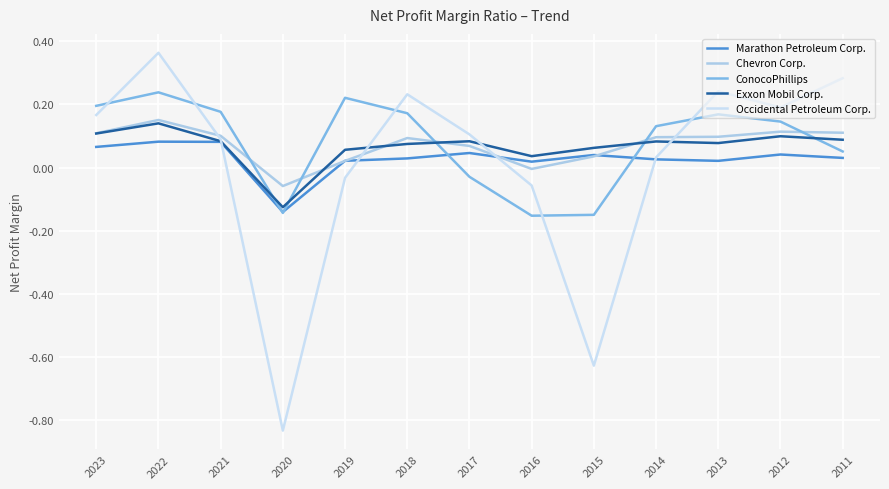

Reading left to right, extract all data points from this chart.

Marathon Petroleum Corp.: 2023=0.1	2022=0.1	2021=0.1	2020=-0.1	2019=0.0	2018=0.0	2017=0.0	2016=0.0	2015=0.0	2014=0.0	2013=0.0	2012=0.0	2011=0.0
Chevron Corp.: 2023=0.1	2022=0.2	2021=0.1	2020=-0.1	2019=0.0	2018=0.1	2017=0.1	2016=-0.0	2015=0.0	2014=0.1	2013=0.1	2012=0.1	2011=0.1
ConocoPhillips: 2023=0.2	2022=0.2	2021=0.2	2020=-0.1	2019=0.2	2018=0.2	2017=-0.0	2016=-0.2	2015=-0.1	2014=0.1	2013=0.2	2012=0.1	2011=0.1
Exxon Mobil Corp.: 2023=0.1	2022=0.1	2021=0.1	2020=-0.1	2019=0.1	2018=0.1	2017=0.1	2016=0.0	2015=0.1	2014=0.1	2013=0.1	2012=0.1	2011=0.1
Occidental Petroleum Corp.: 2023=0.2	2022=0.4	2021=0.1	2020=-0.8	2019=-0.0	2018=0.2	2017=0.1	2016=-0.1	2015=-0.6	2014=0.0	2013=0.2	2012=0.2	2011=0.3